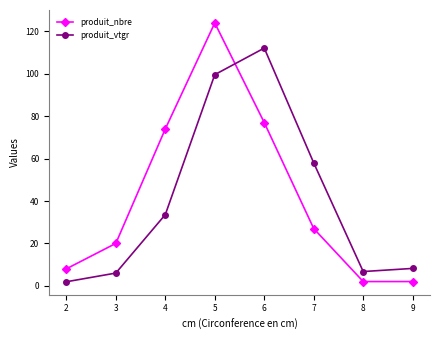

Rank the series by their maximum value, from highest to lowest.

produit_nbre, produit_vtgr